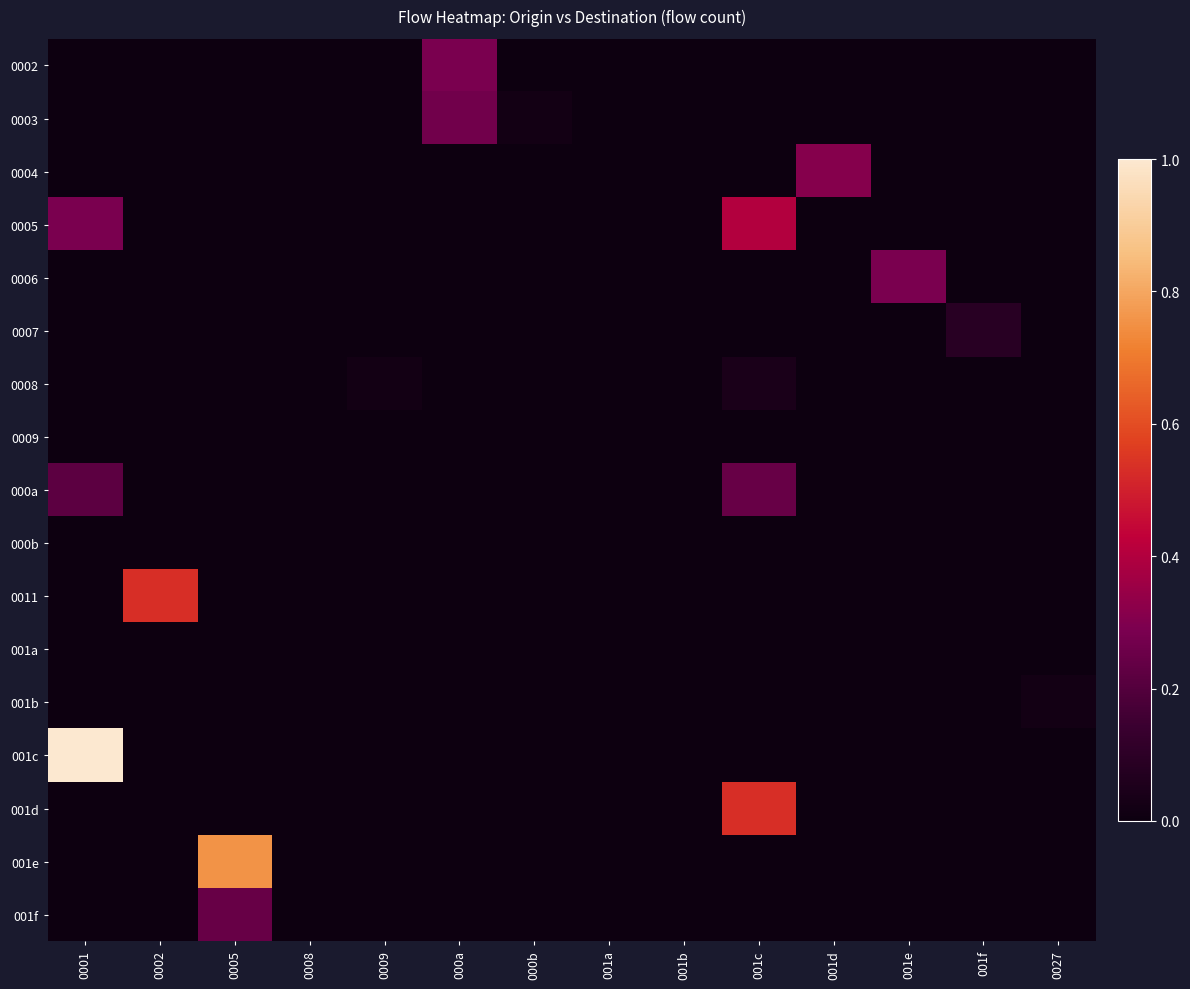

Reading left to right, what are all the values shown in this chart?

0002: 0001=0.0	0002=0.0	0005=0.0	0008=0.0	0009=0.0	000a=0.3	000b=0.0	001a=0.0	001b=0.0	001c=0.0	001d=0.0	001e=0.0	001f=0.0	0027=0.0
0003: 0001=0.0	0002=0.0	0005=0.0	0008=0.0	0009=0.0	000a=0.3	000b=0.0	001a=0.0	001b=0.0	001c=0.0	001d=0.0	001e=0.0	001f=0.0	0027=0.0
0004: 0001=0.0	0002=0.0	0005=0.0	0008=0.0	0009=0.0	000a=0.0	000b=0.0	001a=0.0	001b=0.0	001c=0.0	001d=0.3	001e=0.0	001f=0.0	0027=0.0
0005: 0001=0.3	0002=0.0	0005=0.0	0008=0.0	0009=0.0	000a=0.0	000b=0.0	001a=0.0	001b=0.0	001c=0.4	001d=0.0	001e=0.0	001f=0.0	0027=0.0
0006: 0001=0.0	0002=0.0	0005=0.0	0008=0.0	0009=0.0	000a=0.0	000b=0.0	001a=0.0	001b=0.0	001c=0.0	001d=0.0	001e=0.3	001f=0.0	0027=0.0
0007: 0001=0.0	0002=0.0	0005=0.0	0008=0.0	0009=0.0	000a=0.0	000b=0.0	001a=0.0	001b=0.0	001c=0.0	001d=0.0	001e=0.0	001f=0.1	0027=0.0
0008: 0001=0.0	0002=0.0	0005=0.0	0008=0.0	0009=0.0	000a=0.0	000b=0.0	001a=0.0	001b=0.0	001c=0.0	001d=0.0	001e=0.0	001f=0.0	0027=0.0
0009: 0001=0.0	0002=0.0	0005=0.0	0008=0.0	0009=0.0	000a=0.0	000b=0.0	001a=0.0	001b=0.0	001c=0.0	001d=0.0	001e=0.0	001f=0.0	0027=0.0
000a: 0001=0.2	0002=0.0	0005=0.0	0008=0.0	0009=0.0	000a=0.0	000b=0.0	001a=0.0	001b=0.0	001c=0.2	001d=0.0	001e=0.0	001f=0.0	0027=0.0
000b: 0001=0.0	0002=0.0	0005=0.0	0008=0.0	0009=0.0	000a=0.0	000b=0.0	001a=0.0	001b=0.0	001c=0.0	001d=0.0	001e=0.0	001f=0.0	0027=0.0
0011: 0001=0.0	0002=0.5	0005=0.0	0008=0.0	0009=0.0	000a=0.0	000b=0.0	001a=0.0	001b=0.0	001c=0.0	001d=0.0	001e=0.0	001f=0.0	0027=0.0
001a: 0001=0.0	0002=0.0	0005=0.0	0008=0.0	0009=0.0	000a=0.0	000b=0.0	001a=0.0	001b=0.0	001c=0.0	001d=0.0	001e=0.0	001f=0.0	0027=0.0
001b: 0001=0.0	0002=0.0	0005=0.0	0008=0.0	0009=0.0	000a=0.0	000b=0.0	001a=0.0	001b=0.0	001c=0.0	001d=0.0	001e=0.0	001f=0.0	0027=0.0
001c: 0001=1.0	0002=0.0	0005=0.0	0008=0.0	0009=0.0	000a=0.0	000b=0.0	001a=0.0	001b=0.0	001c=0.0	001d=0.0	001e=0.0	001f=0.0	0027=0.0
001d: 0001=0.0	0002=0.0	0005=0.0	0008=0.0	0009=0.0	000a=0.0	000b=0.0	001a=0.0	001b=0.0	001c=0.5	001d=0.0	001e=0.0	001f=0.0	0027=0.0
001e: 0001=0.0	0002=0.0	0005=0.8	0008=0.0	0009=0.0	000a=0.0	000b=0.0	001a=0.0	001b=0.0	001c=0.0	001d=0.0	001e=0.0	001f=0.0	0027=0.0
001f: 0001=0.0	0002=0.0	0005=0.2	0008=0.0	0009=0.0	000a=0.0	000b=0.0	001a=0.0	001b=0.0	001c=0.0	001d=0.0	001e=0.0	001f=0.0	0027=0.0